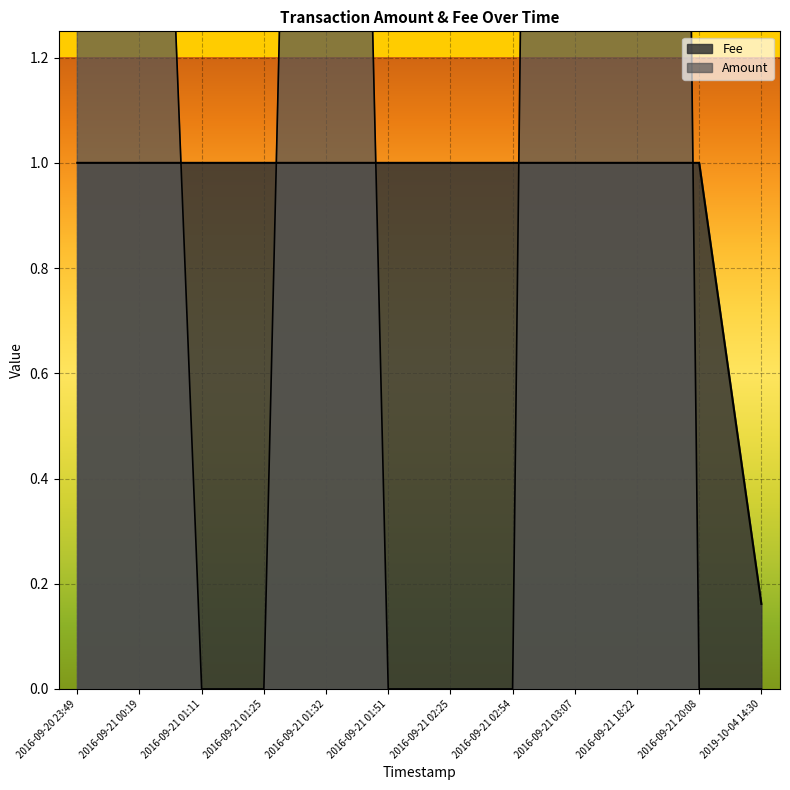

The value of Fee at 2019-10-04 14:30 is 0.2. True or false?

True